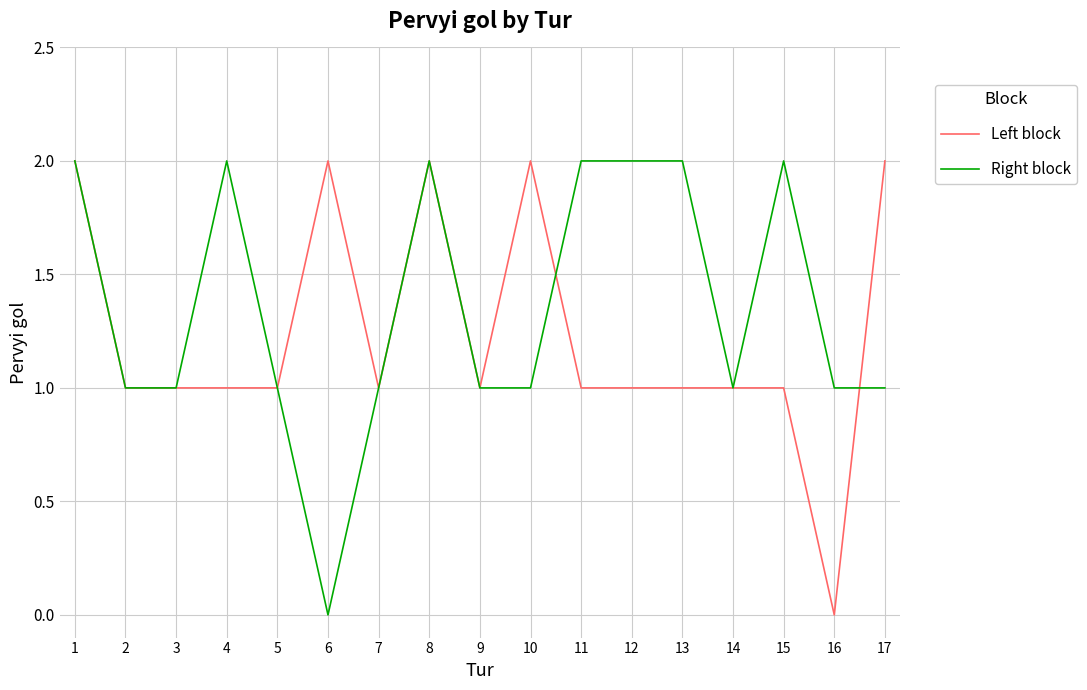

Does the chart have visible grid lines?

Yes